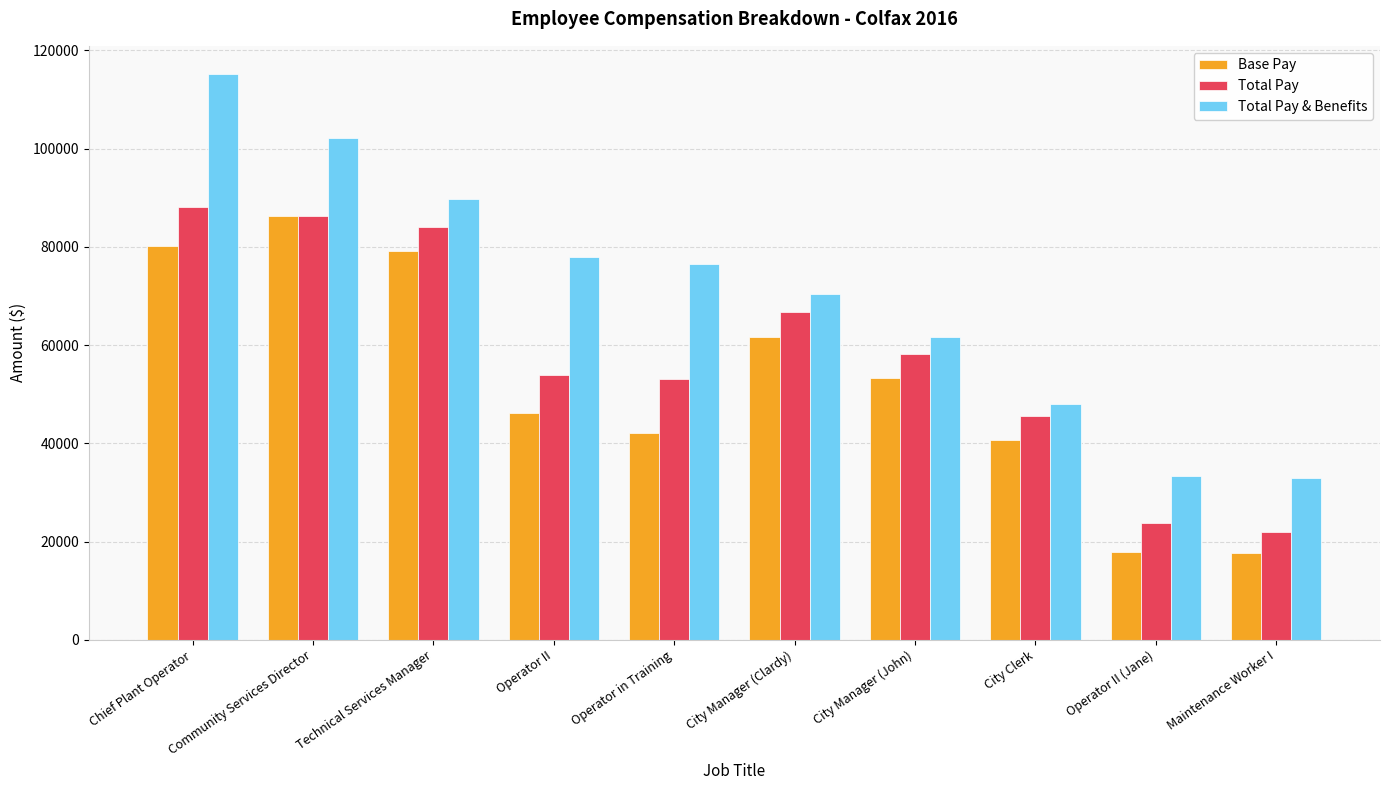

The Total Pay series shows 12484.3 at Operator II. True or false?

False